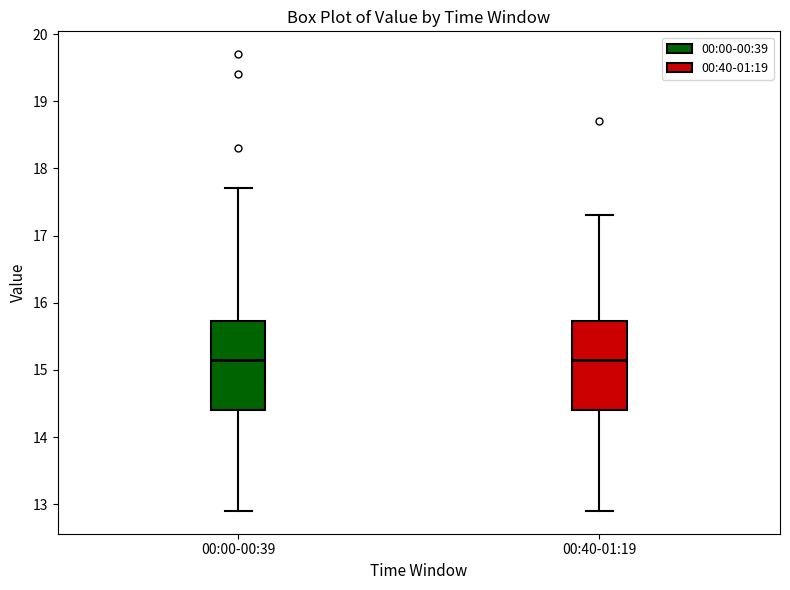

Where is the upper edge of the box for 00:40-01:19 on the y-axis? The values are not printed on the chart, so give them approximately, as read against the axis.

15.7